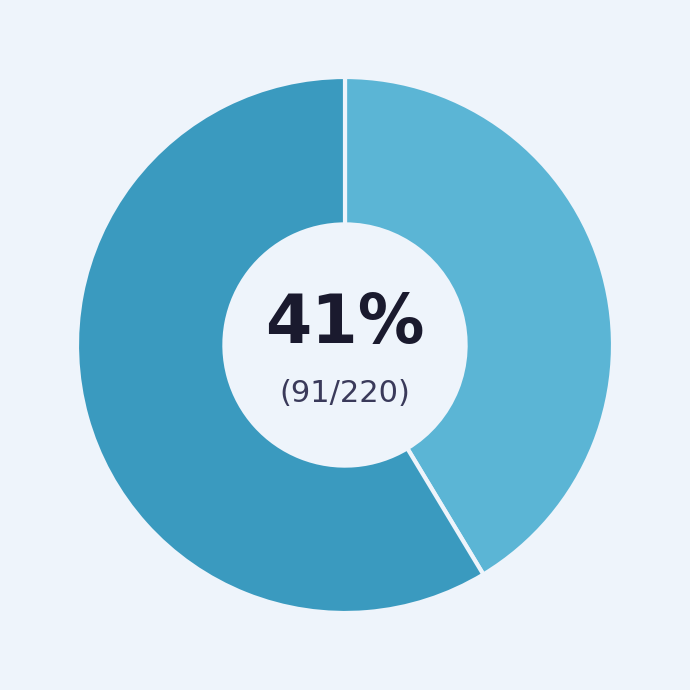

To the nearest percent, what is the average slice percentage?

50%